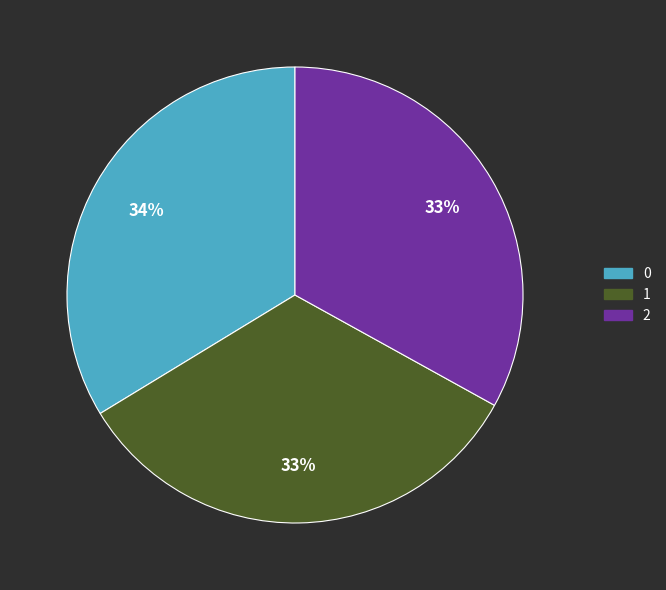

How many segments does this pie chart have?

3